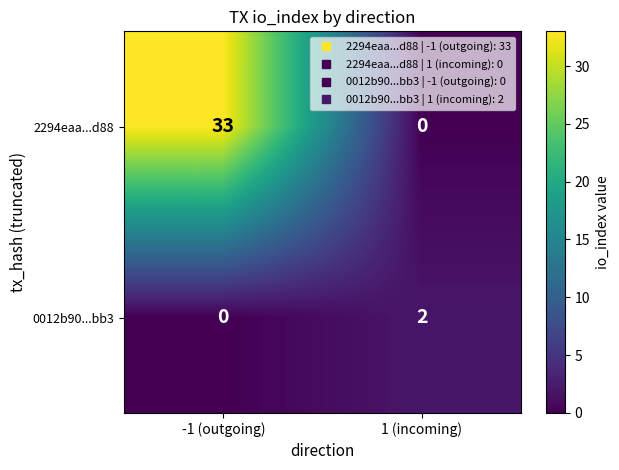

How many series are shown in this chart?

2